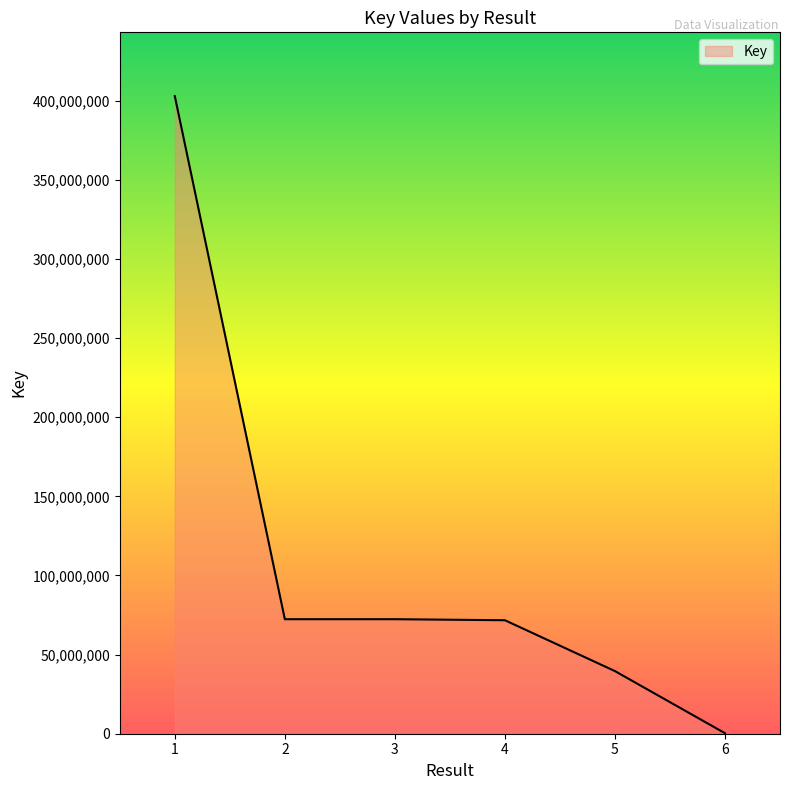

What is the maximum value shown in the chart?

402979538